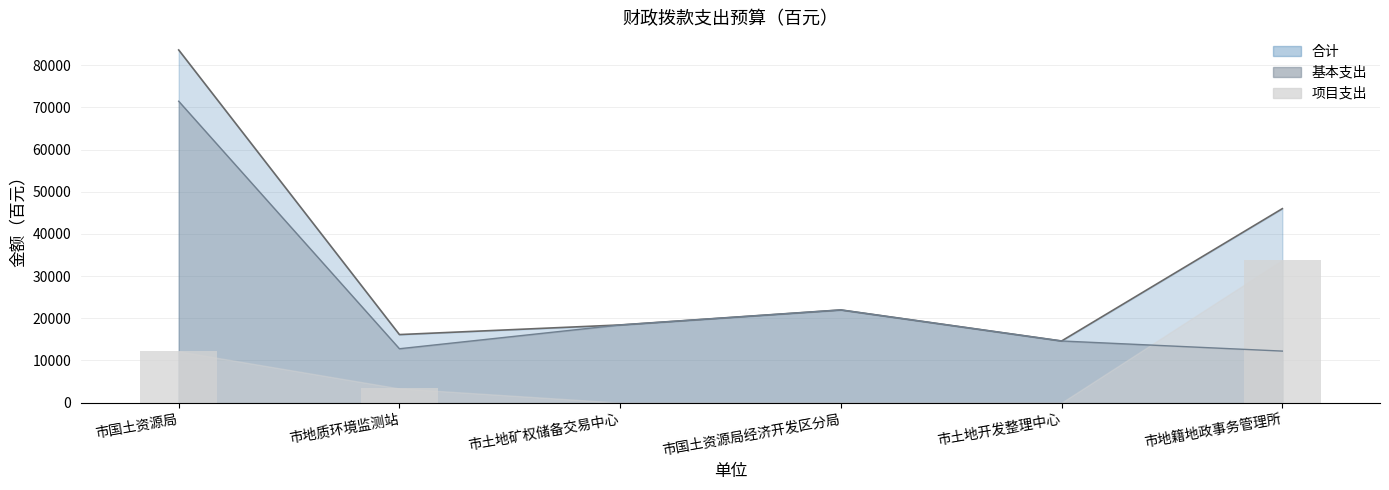

What is the label of the 5th bar from the right?

市地质环境监测站